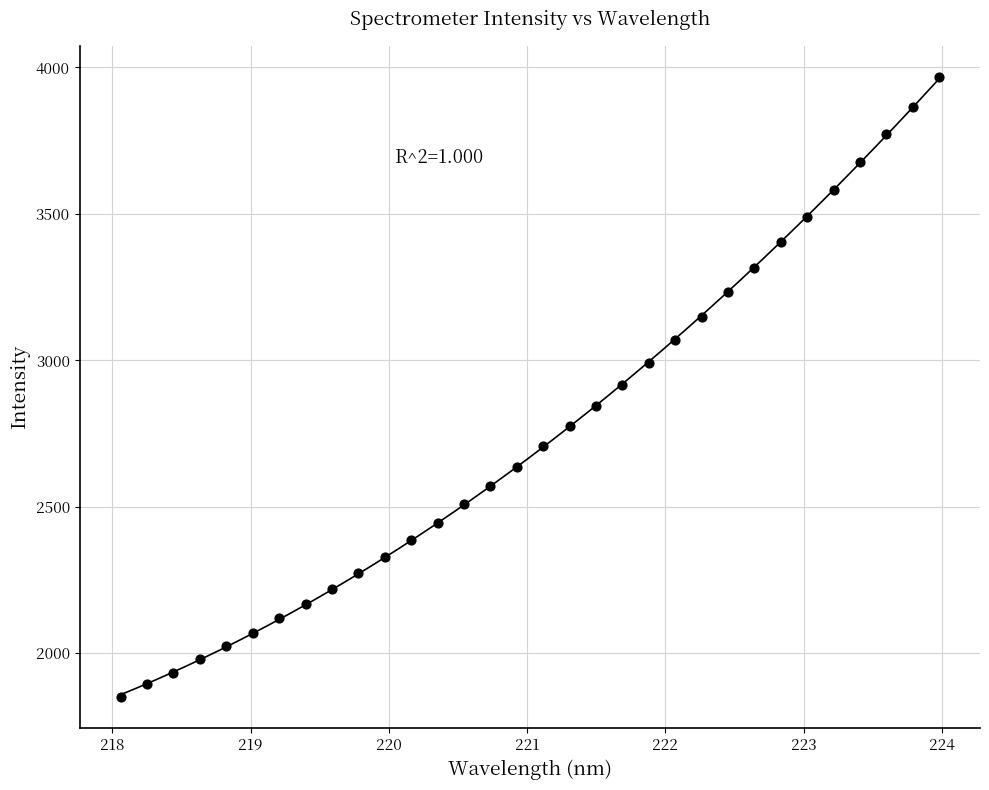

What is the range of X values (max minus min)?

5.9